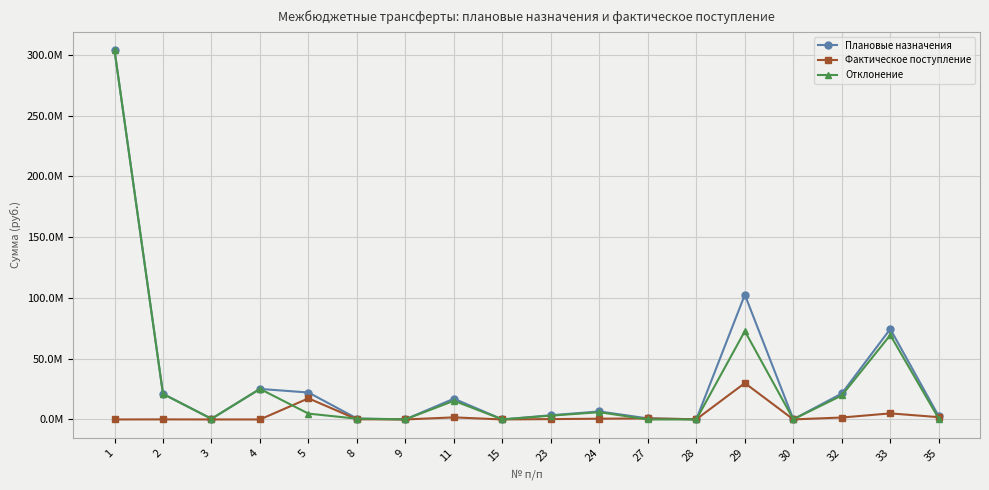

List the labels in order of Фактическое поступление value, smallest first.

1, 3, 4, 15, 9, 30, 2, 8, 28, 23, 24, 27, 32, 11, 35, 33, 5, 29